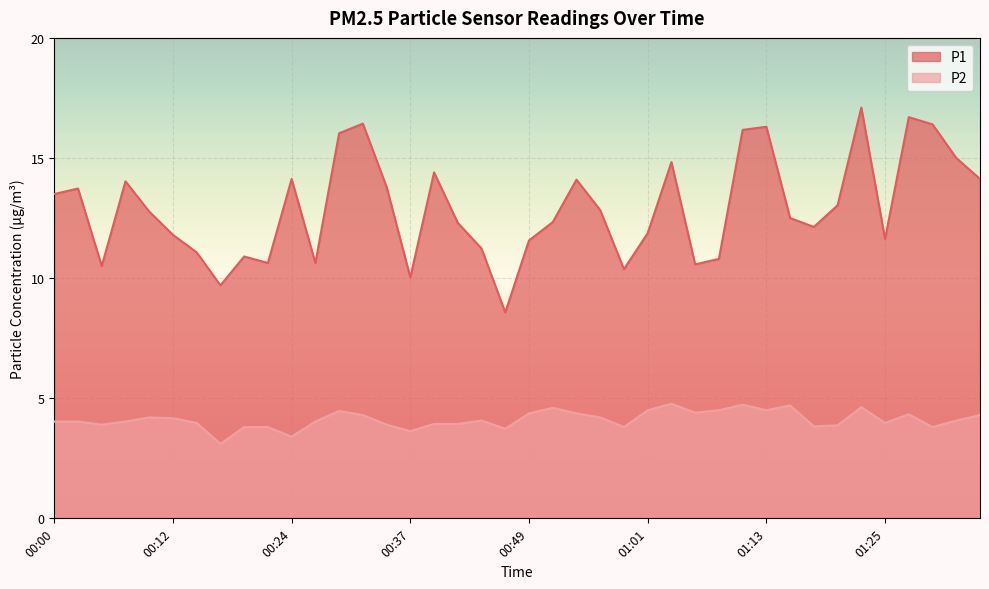

Is the value of P1 at 00:22 greater than the value of P2 at 01:06?

Yes